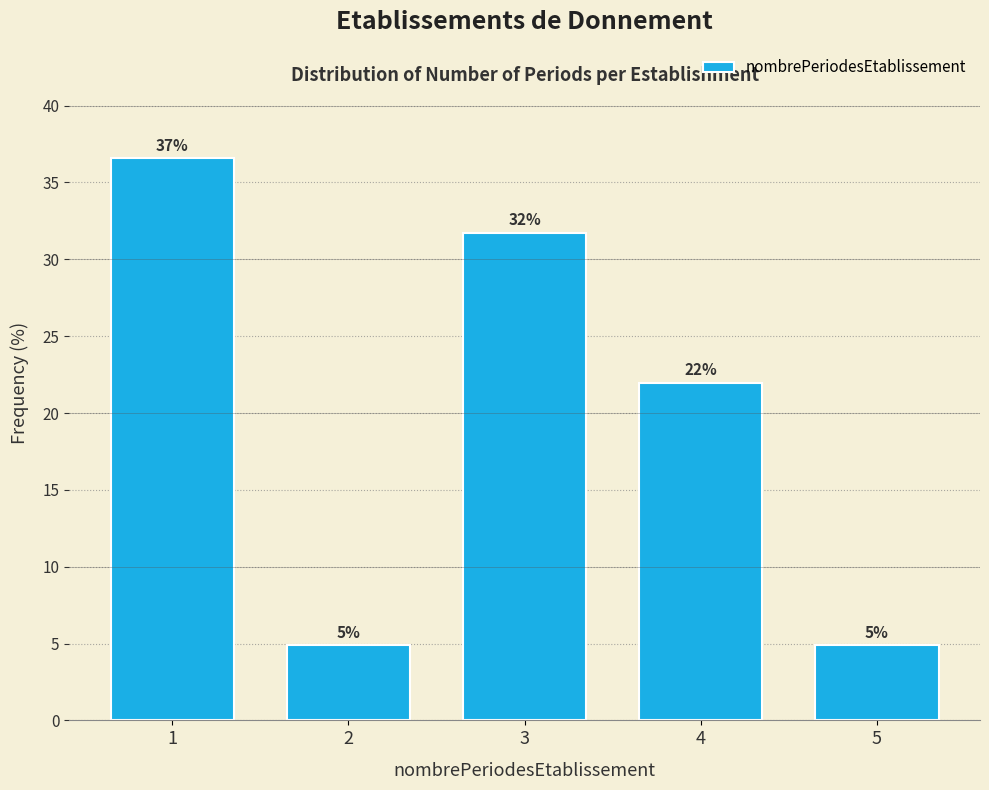

Does the chart contain any negative values?

No